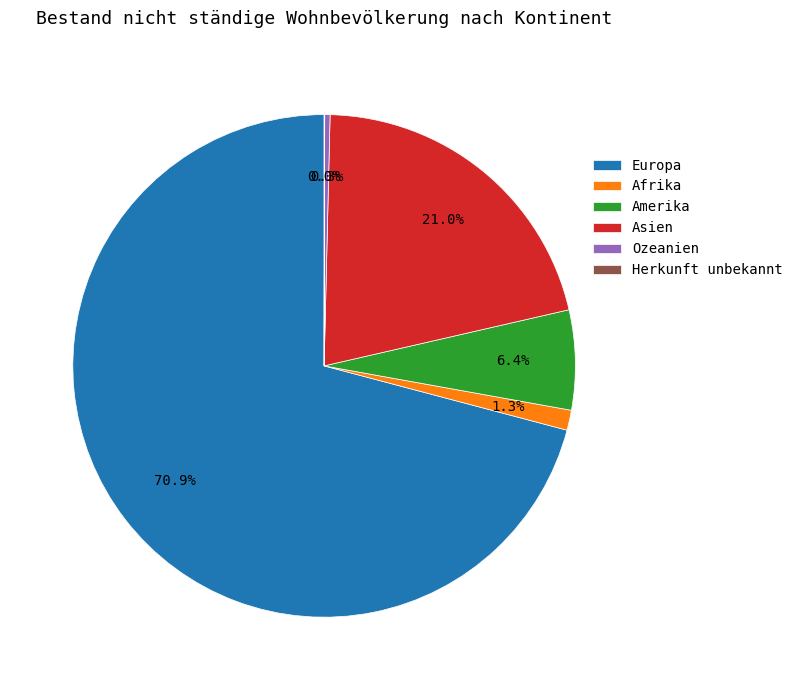

The Afrika slice represents 9% of the pie. True or false?

False